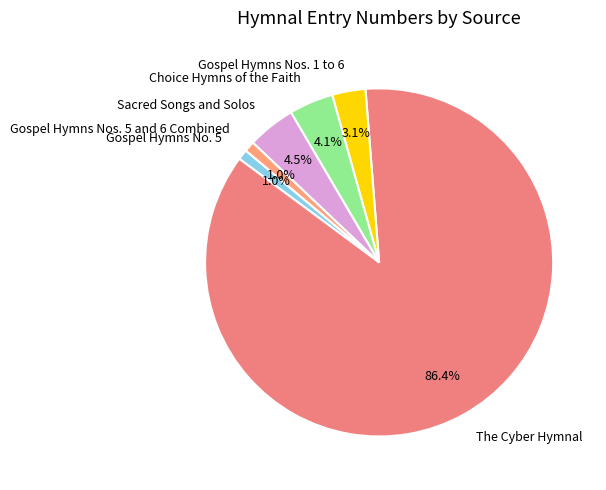

To the nearest percent, what is the average slice percentage?

17%